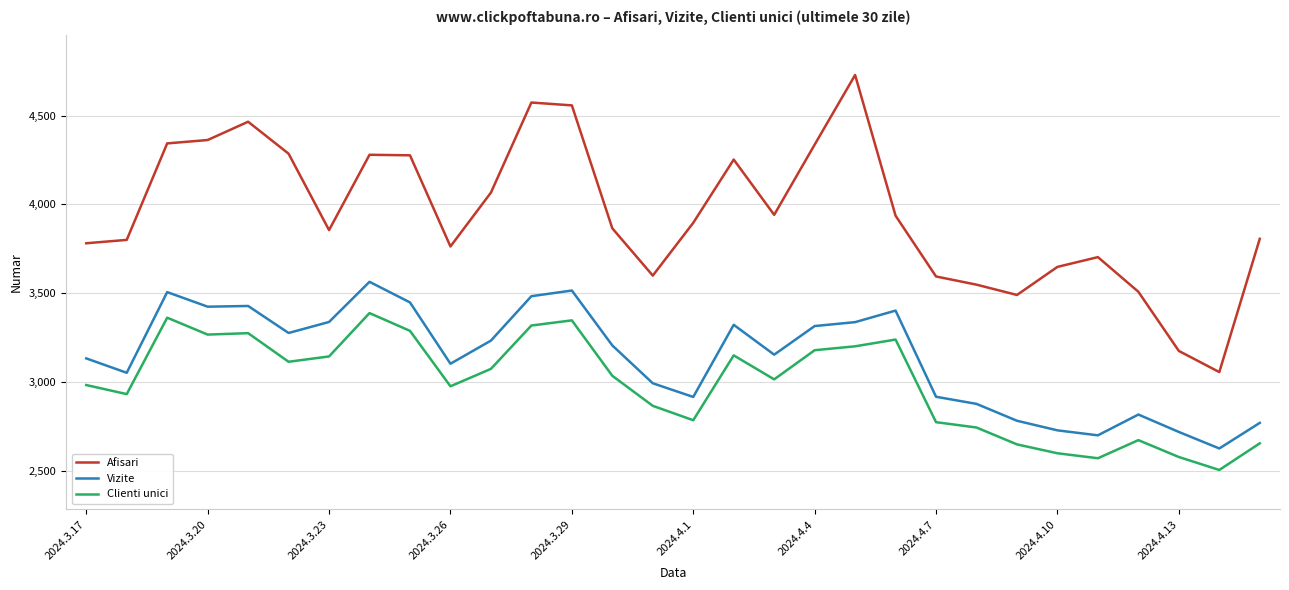

What is the minimum value for Clienti unici?

2505